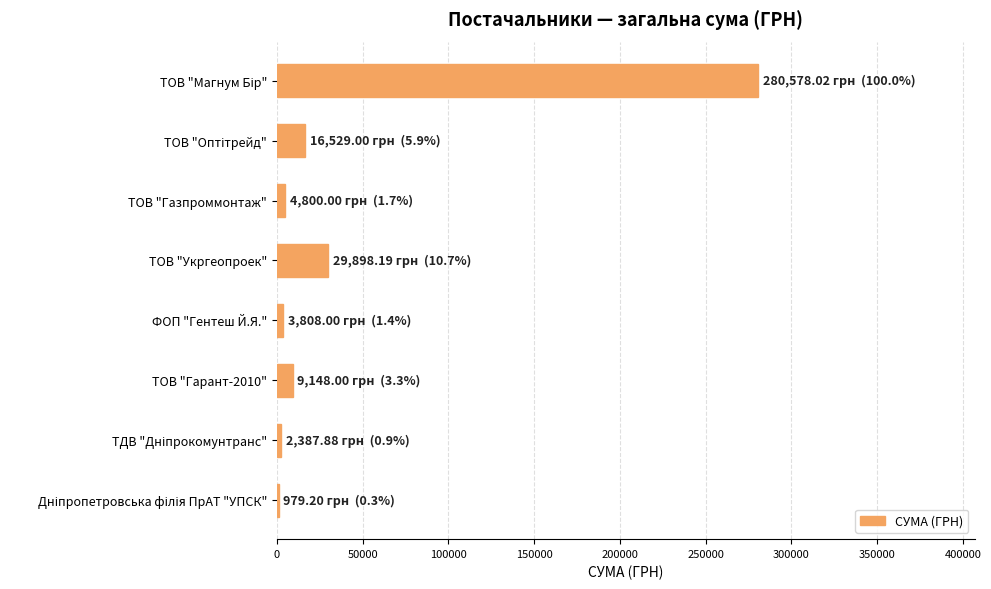

What is the approximate value at ТОВ "Укргеопроек"?

29898.2